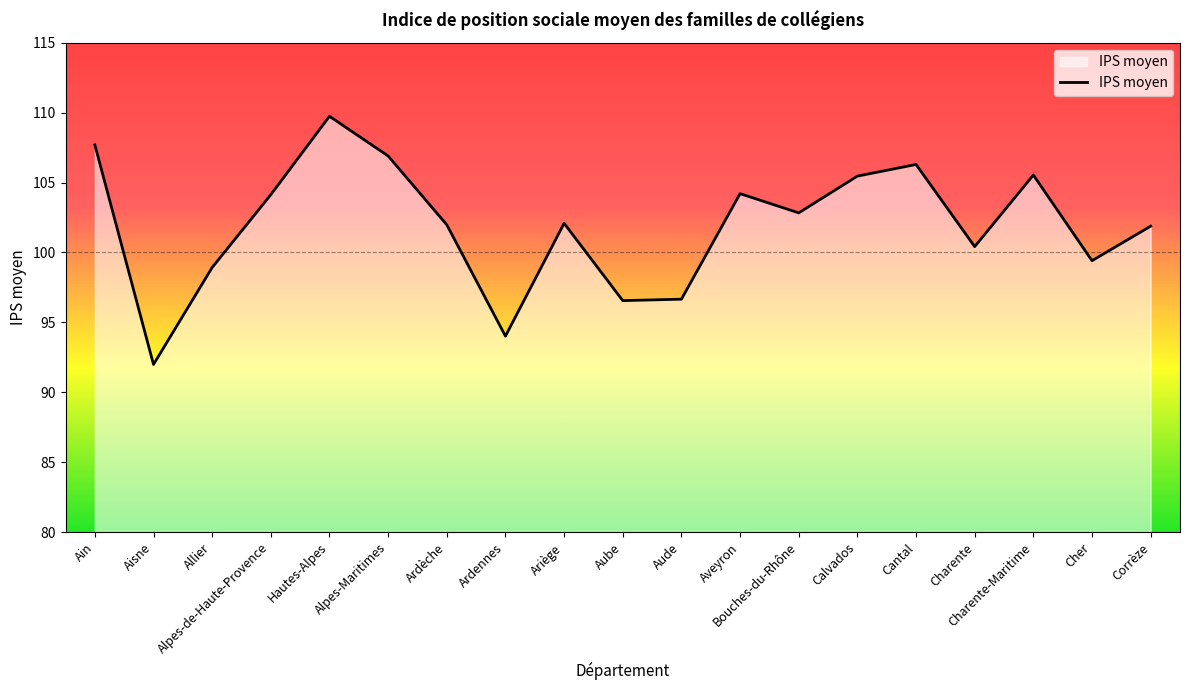

What is the minimum value shown in the chart?

92.0